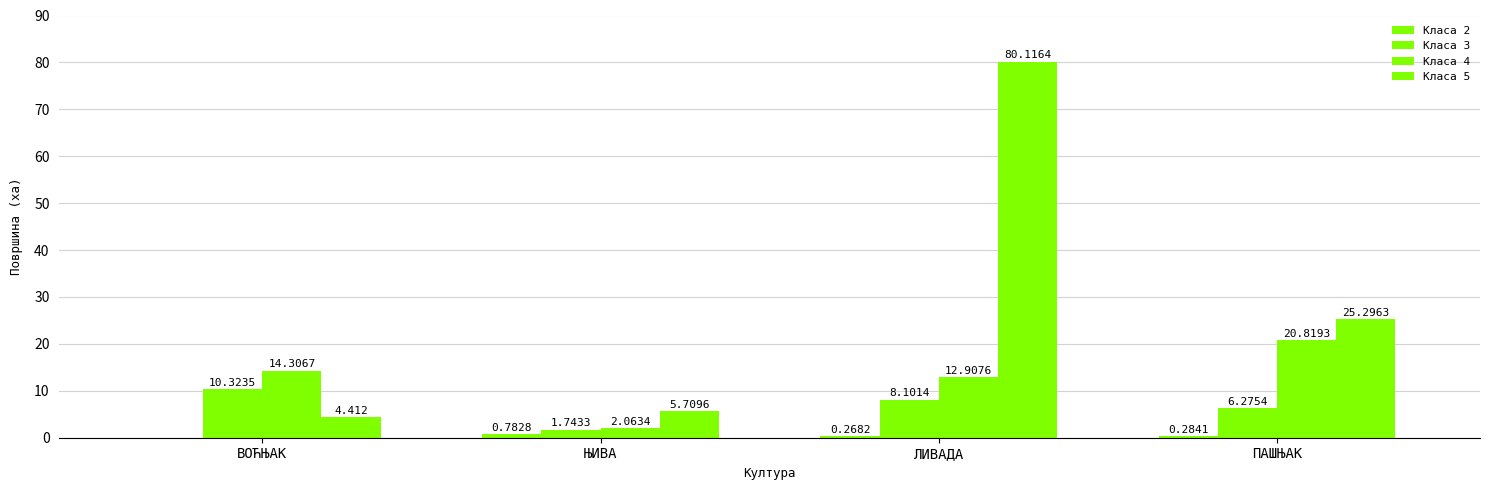

What is the total value across all series at ЊИВА?

10.3